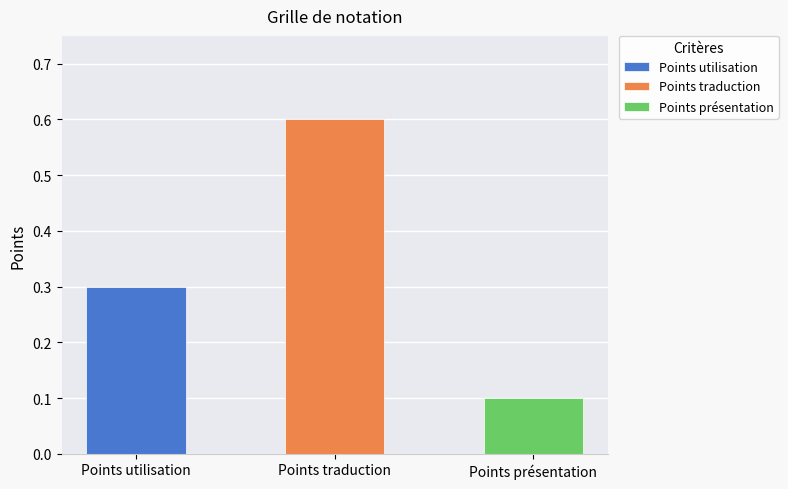

What is the value of the 2nd bar from the left?

0.6